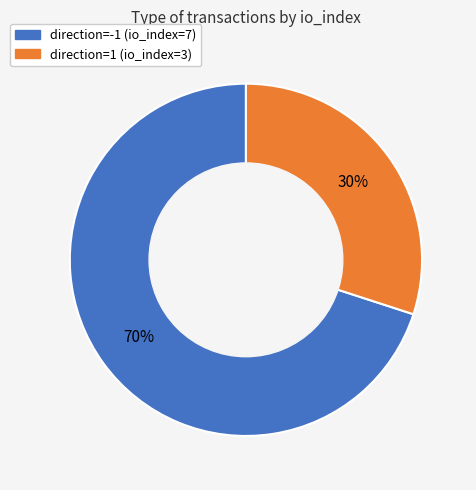

Which slice is the largest?

direction=-1 (io_index=7)